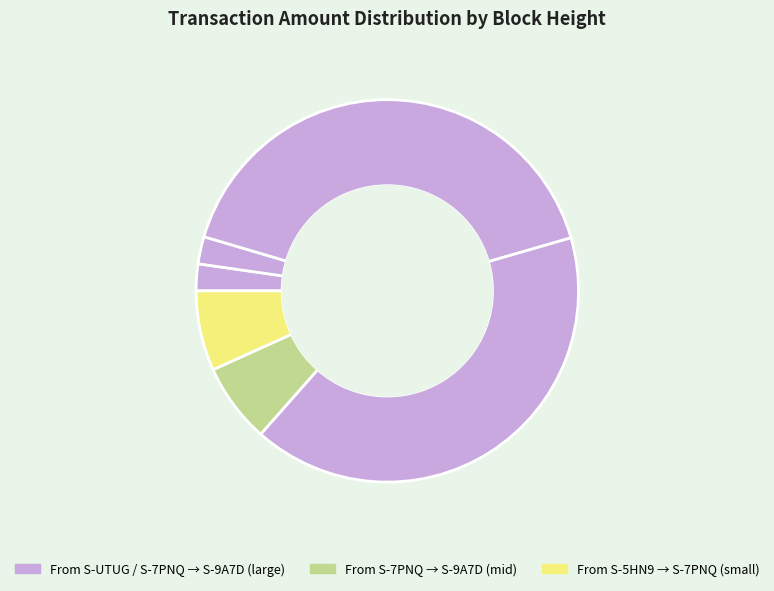

How many segments does this pie chart have?

6